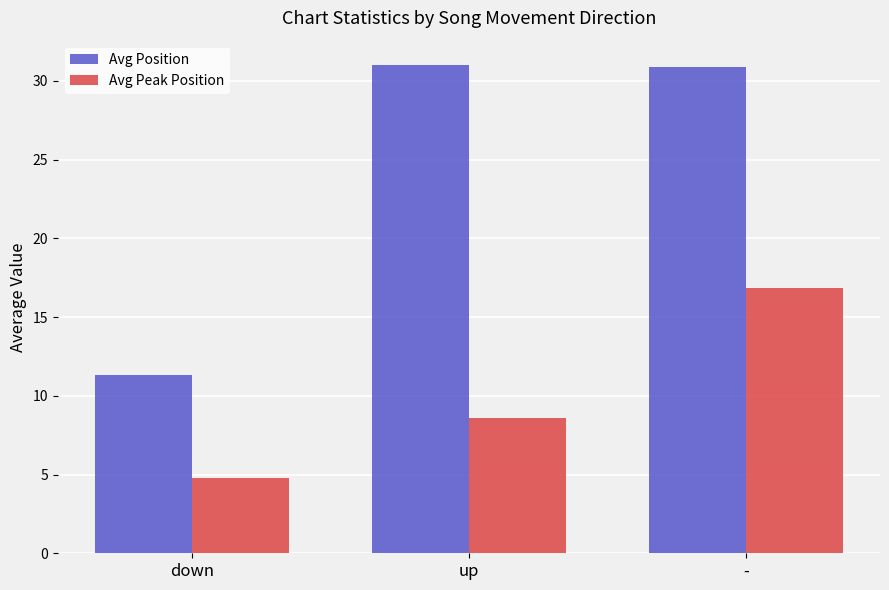

Between down and -, which series saw the biggest shift?

Avg Position